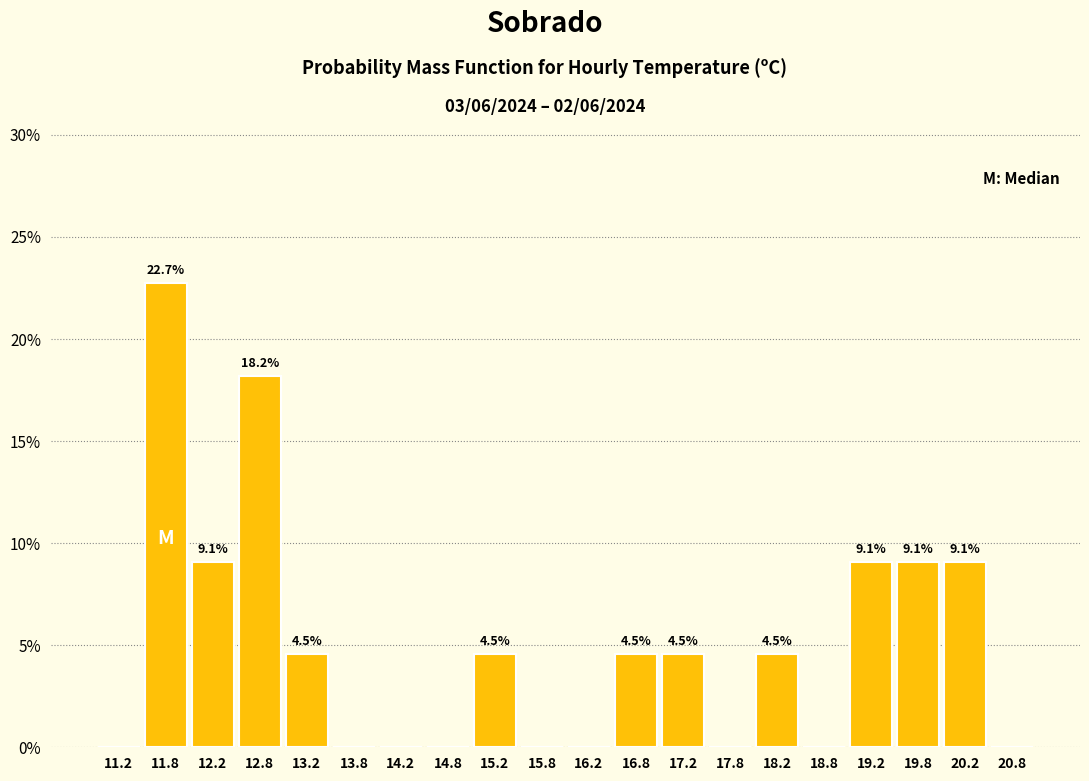

Which range on the x-axis has the tallest bar?

11.5 to 12.0